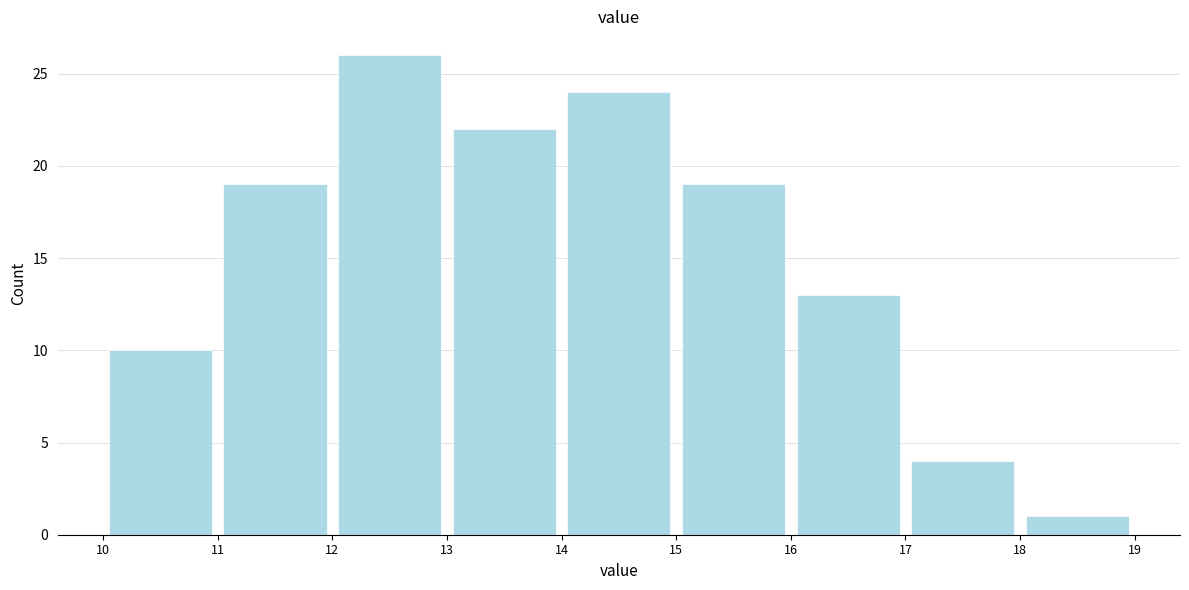

Which range on the x-axis has the tallest bar?

12 to 13